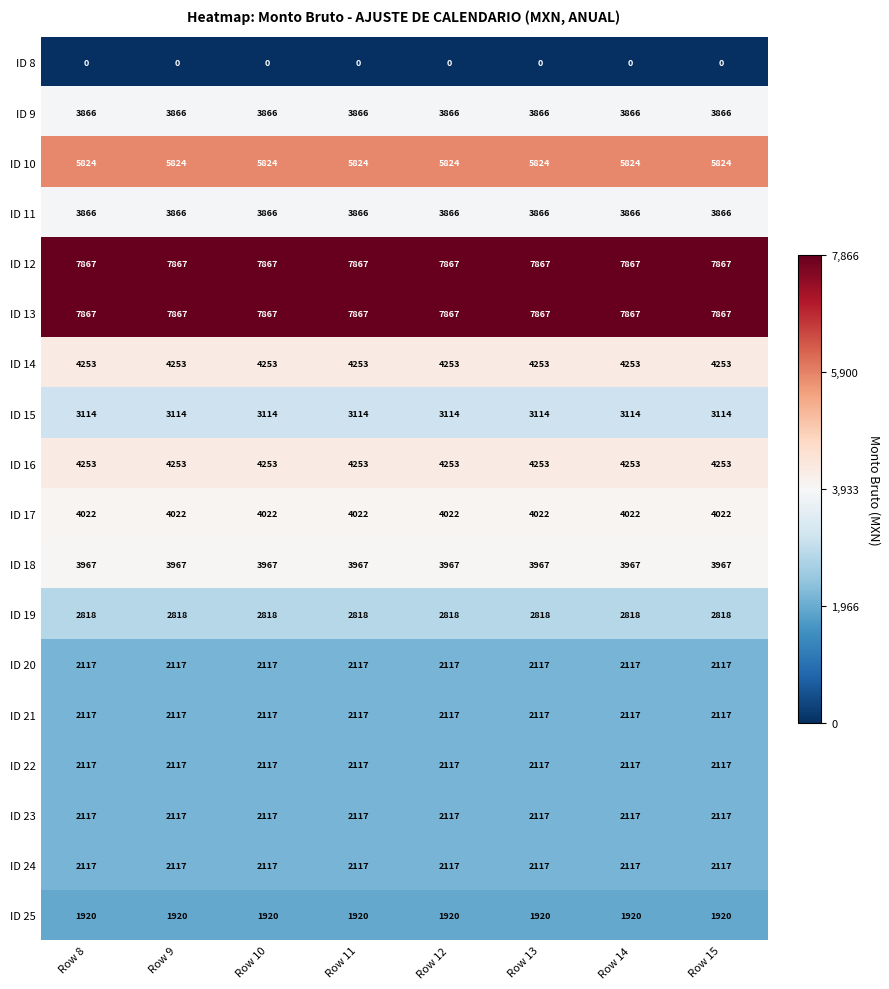

What is the lowest value of the ID 13 series?

7867